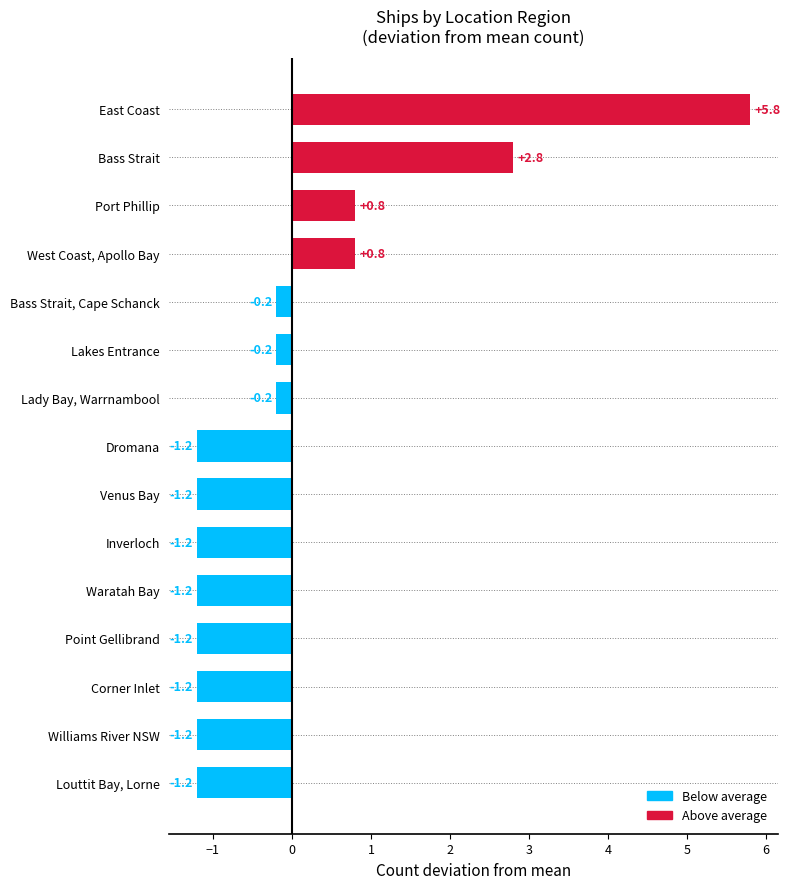

What is the sum of the values at Bass Strait, Cape Schanck and Point Gellibrand?

-1.4